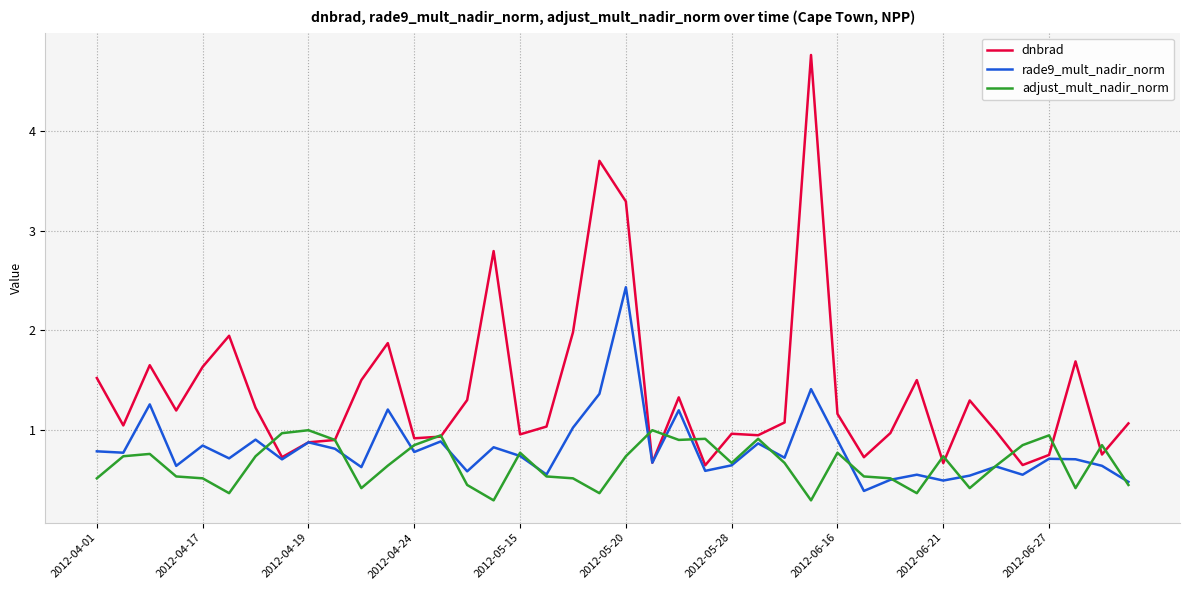

Which series has the widest spread of values?

dnbrad